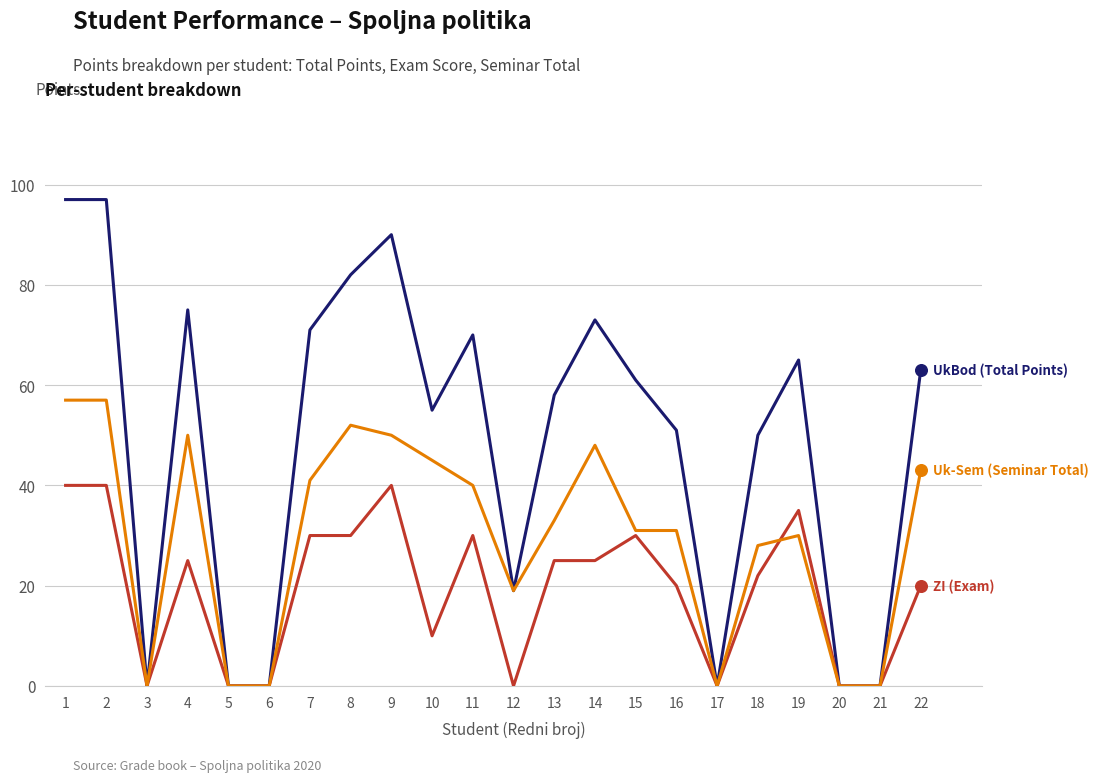

What is the difference between the highest and lowest values at 7?

41